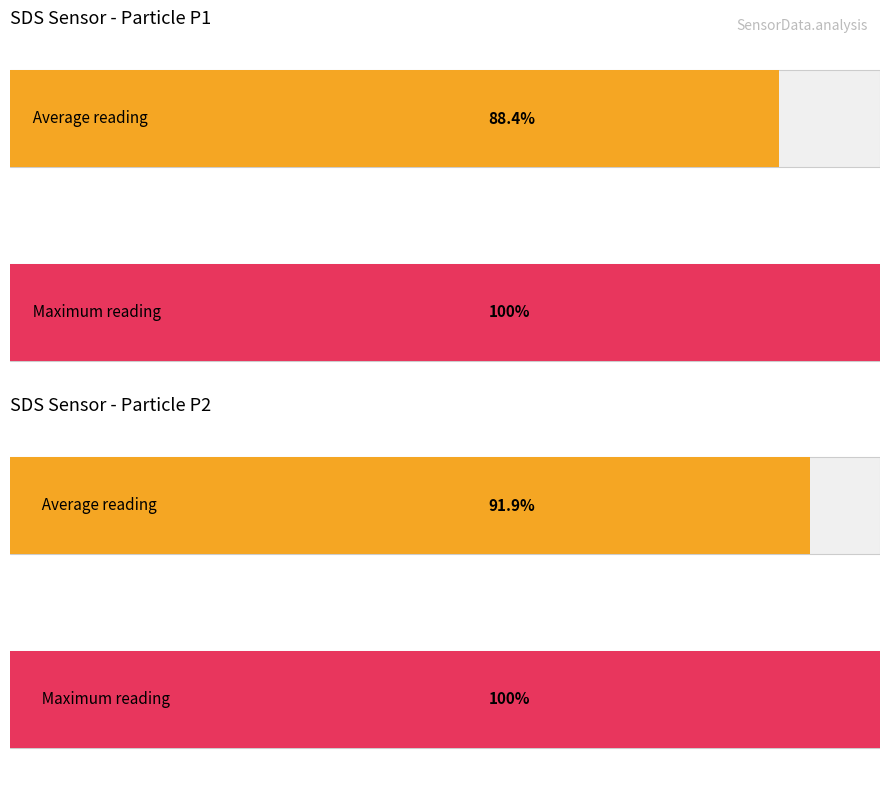

The Avg BME280_humidity series shows 118.0 at 01:04. True or false?

False